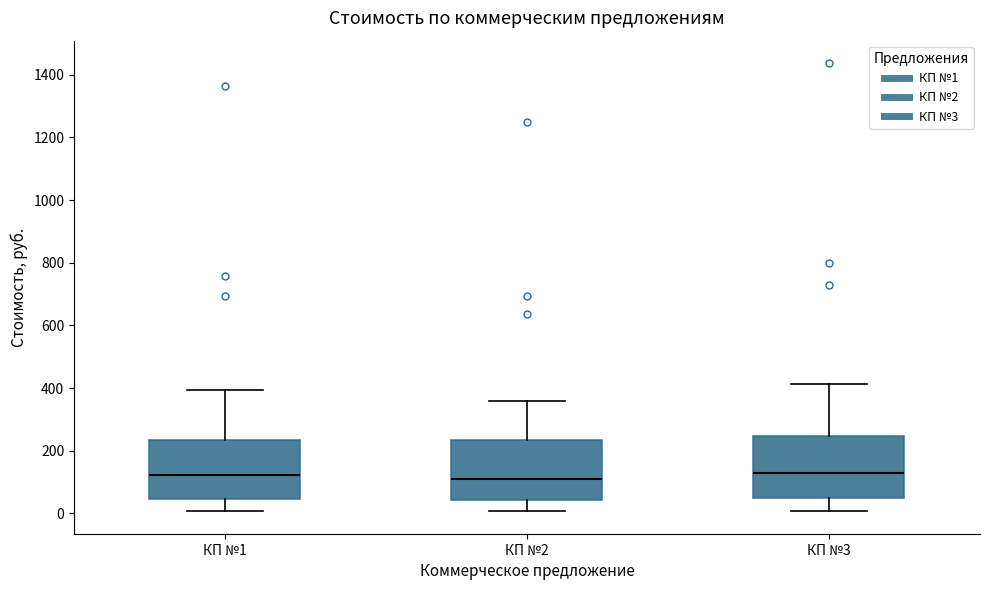

Where does the upper whisker of the box for КП №1 end on the y-axis? The values are not printed on the chart, so give them approximately, as read against the axis.

400